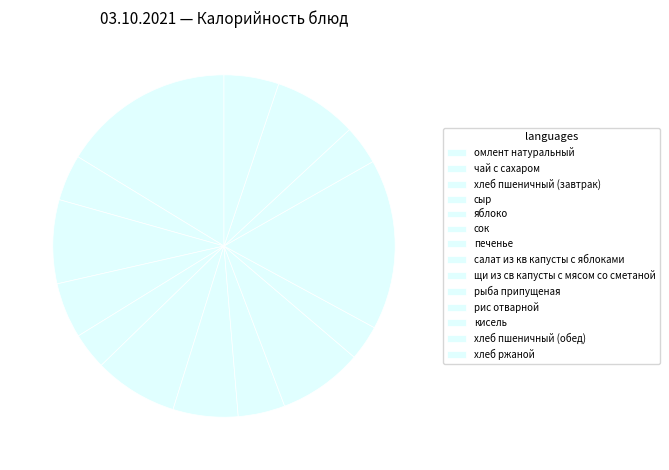

Which slice is the largest?

омлент натуральный